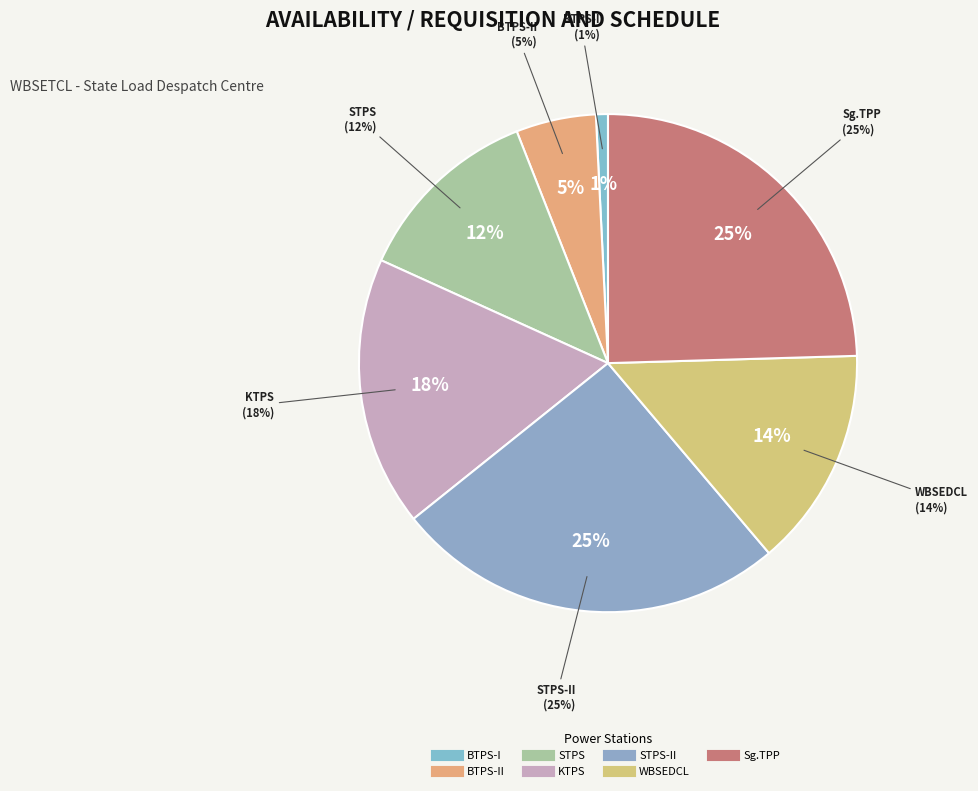

What percentage do BTPS-II and BTPS-I together represent?

6.0%